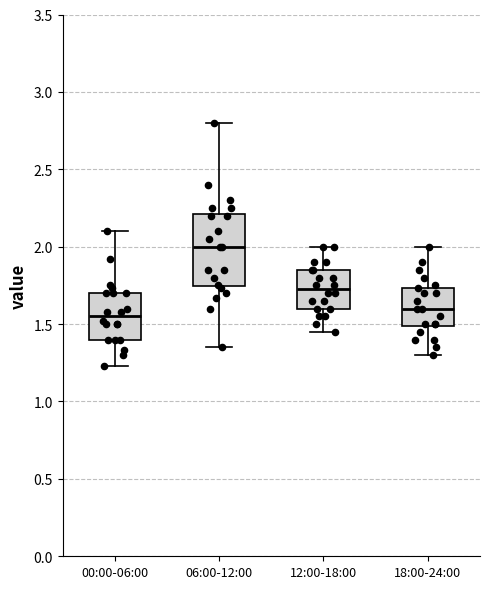

Reading left to right, read every box against the y-axis: the position of its median line, the range the box covers, and the ends of its whiskers. The values are not printed on the chart, so give them approximately, as read against the axis.

00:00-06:00: median 1.55, box 1.40 to 1.70, whiskers 1.25 to 2.10
06:00-12:00: median 2.00, box 1.75 to 2.20, whiskers 1.35 to 2.80
12:00-18:00: median 1.75, box 1.60 to 1.85, whiskers 1.45 to 2.00
18:00-24:00: median 1.60, box 1.50 to 1.75, whiskers 1.30 to 2.00